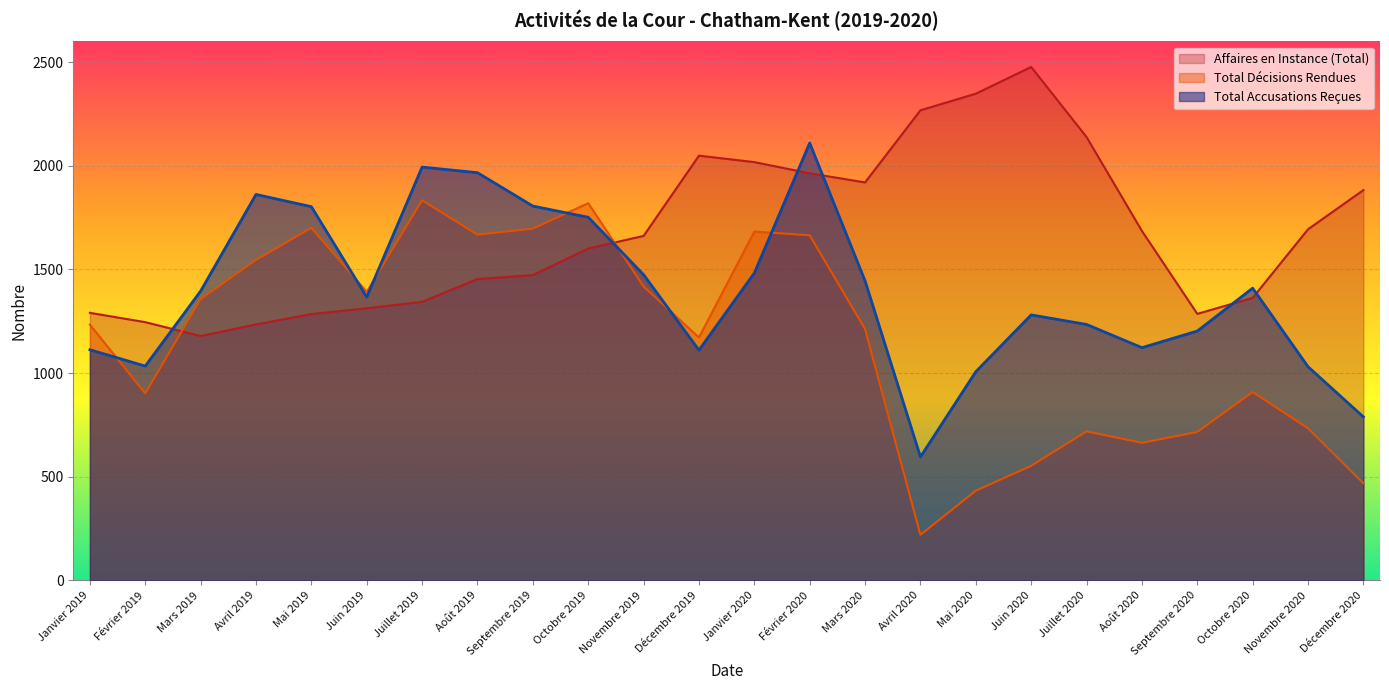

At which category is the sum across all series the highest?

Février 2020